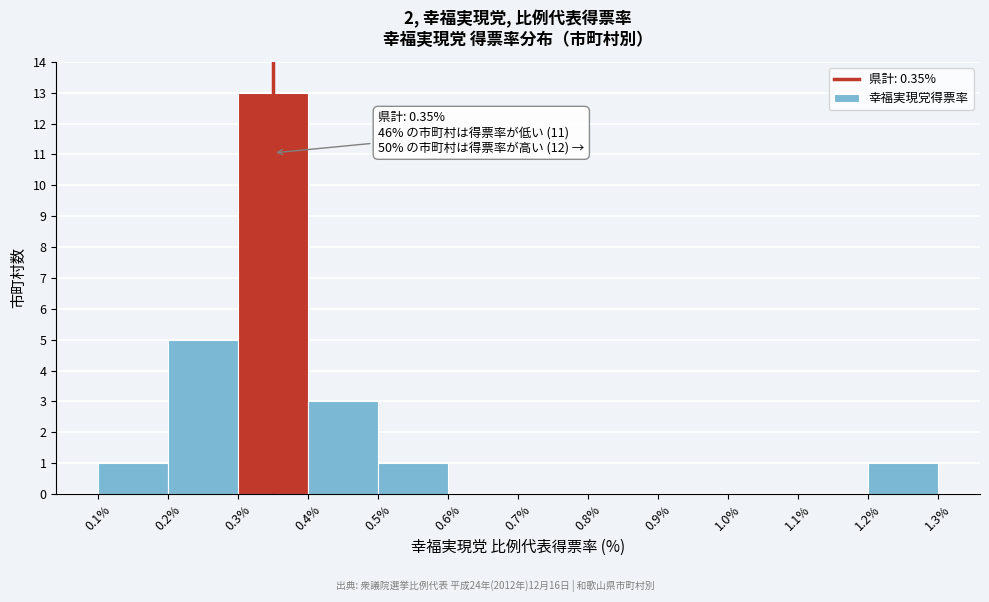

Which range on the x-axis has the tallest bar?

0.3% to 0.4%